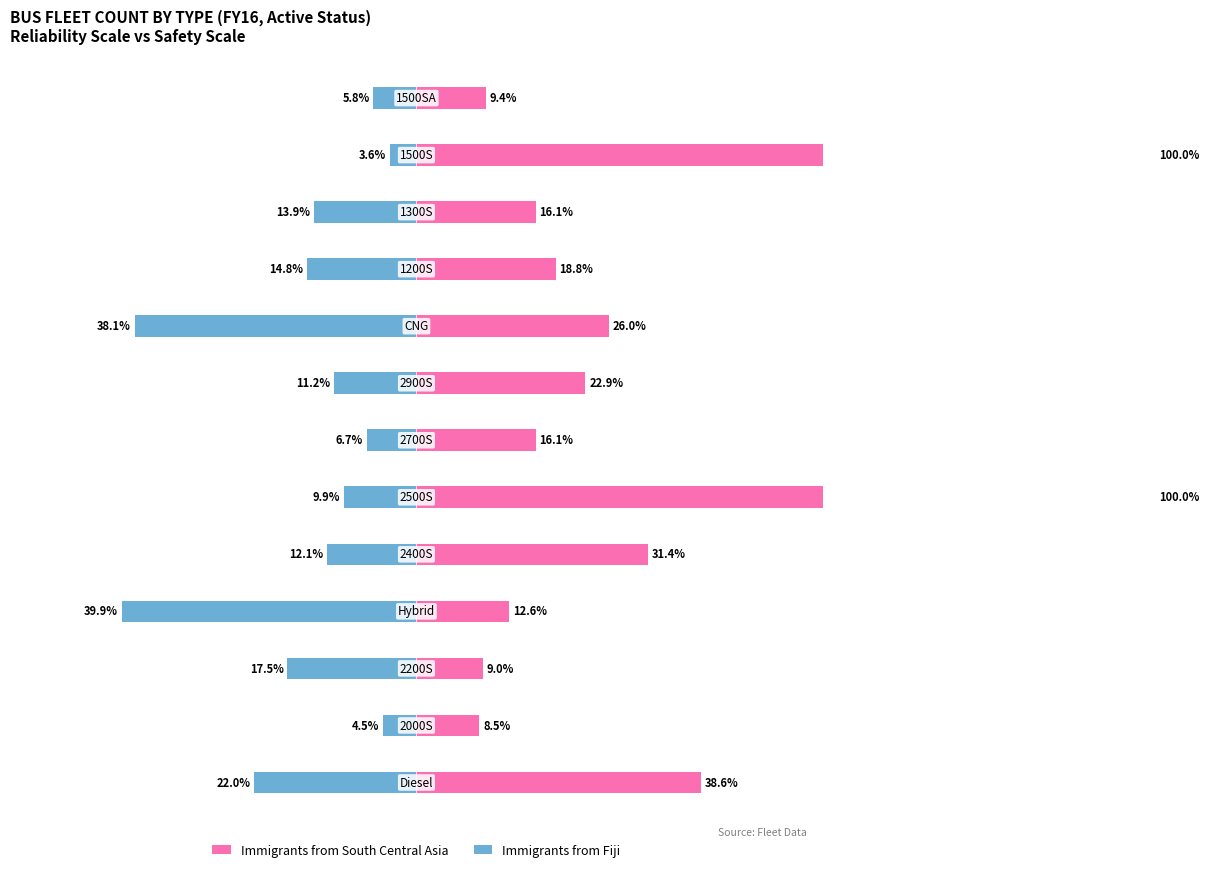

What is the value of the Immigrants from South Central Asia bar at the 8th from the left?

22.9